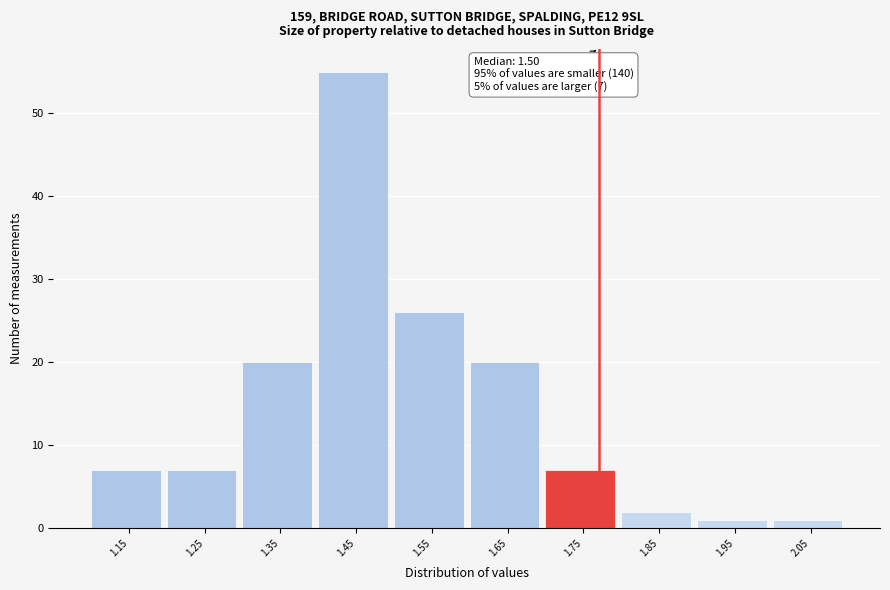

Over which range of the x-axis is the bar tallest?

1.4 to 1.5